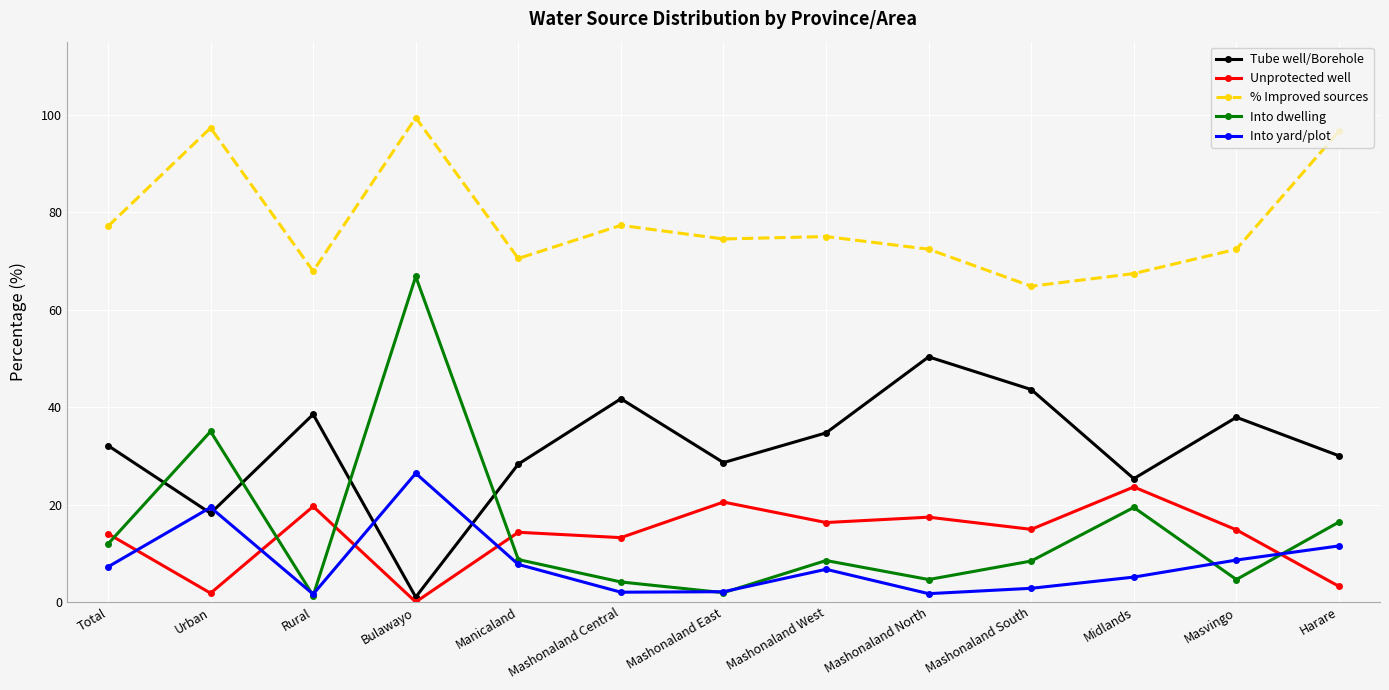

Is the value of % Improved sources at Bulawayo greater than the value of Unprotected well at Midlands?

Yes